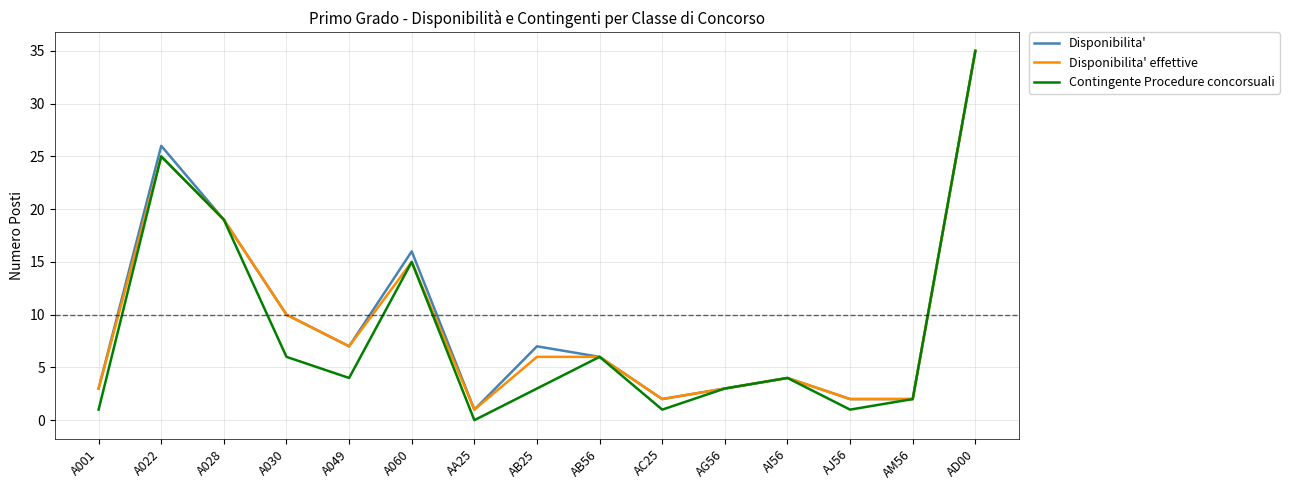

Where is Disponibilita' effettive nearest to the value 18?

A028